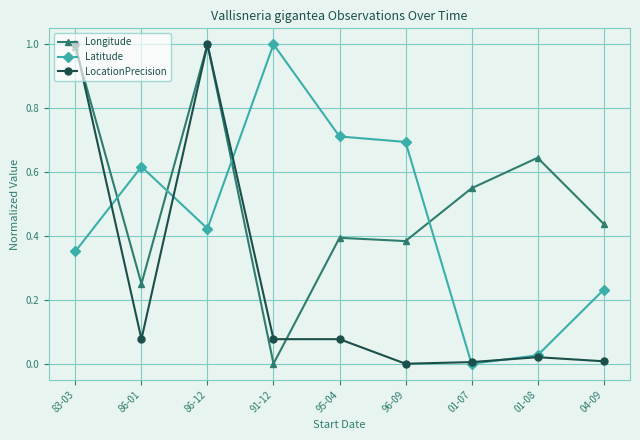

True or false: Longitude has more than 0 points higher than both neighbors.

True